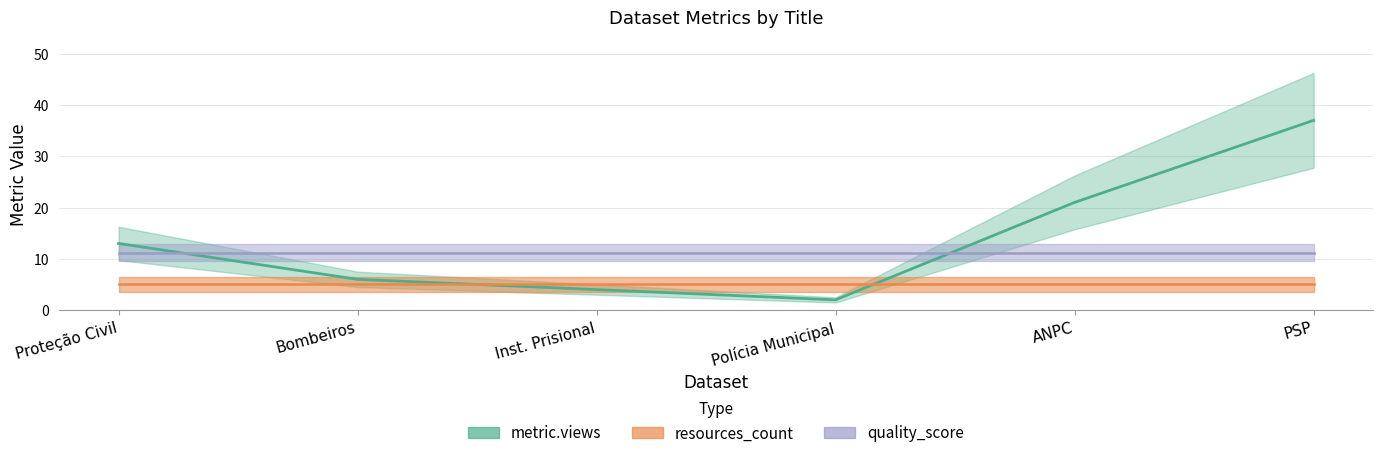

What is the label of the 2nd point from the left?

Bombeiros